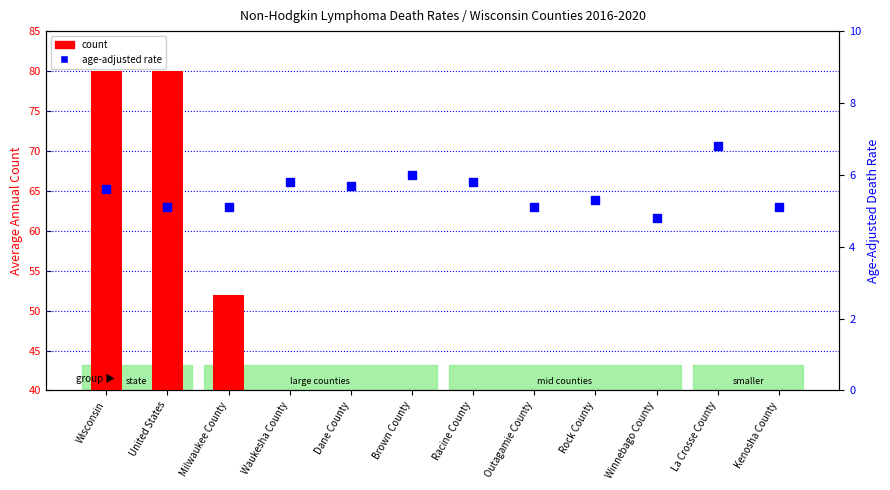

At how many categories does at least one series exceed 77?

2